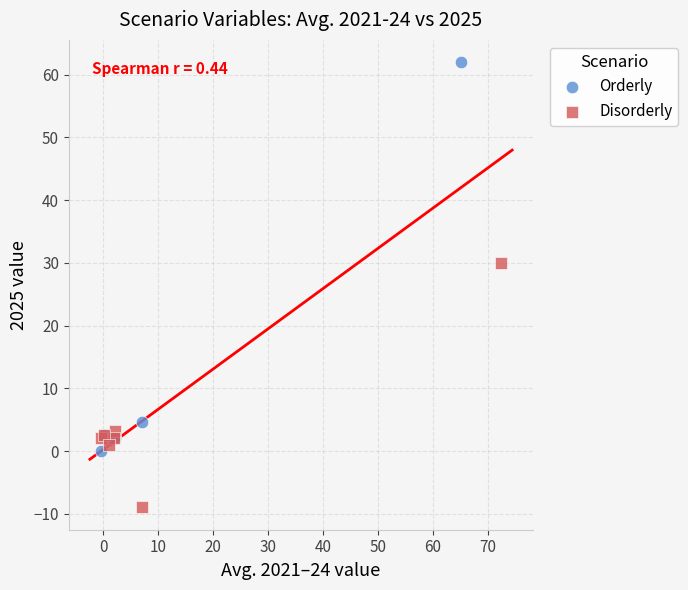

Which series has the widest spread of Y values?

Orderly